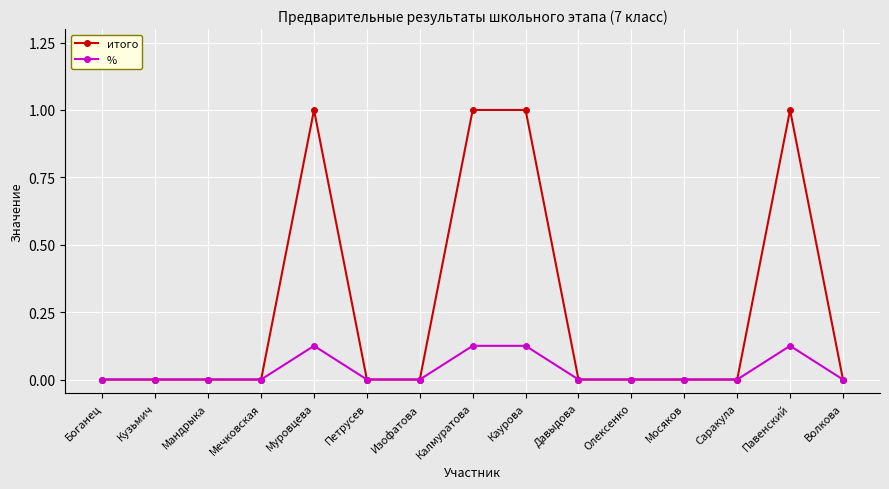

What is the label of the 1st point from the left?

Боганец